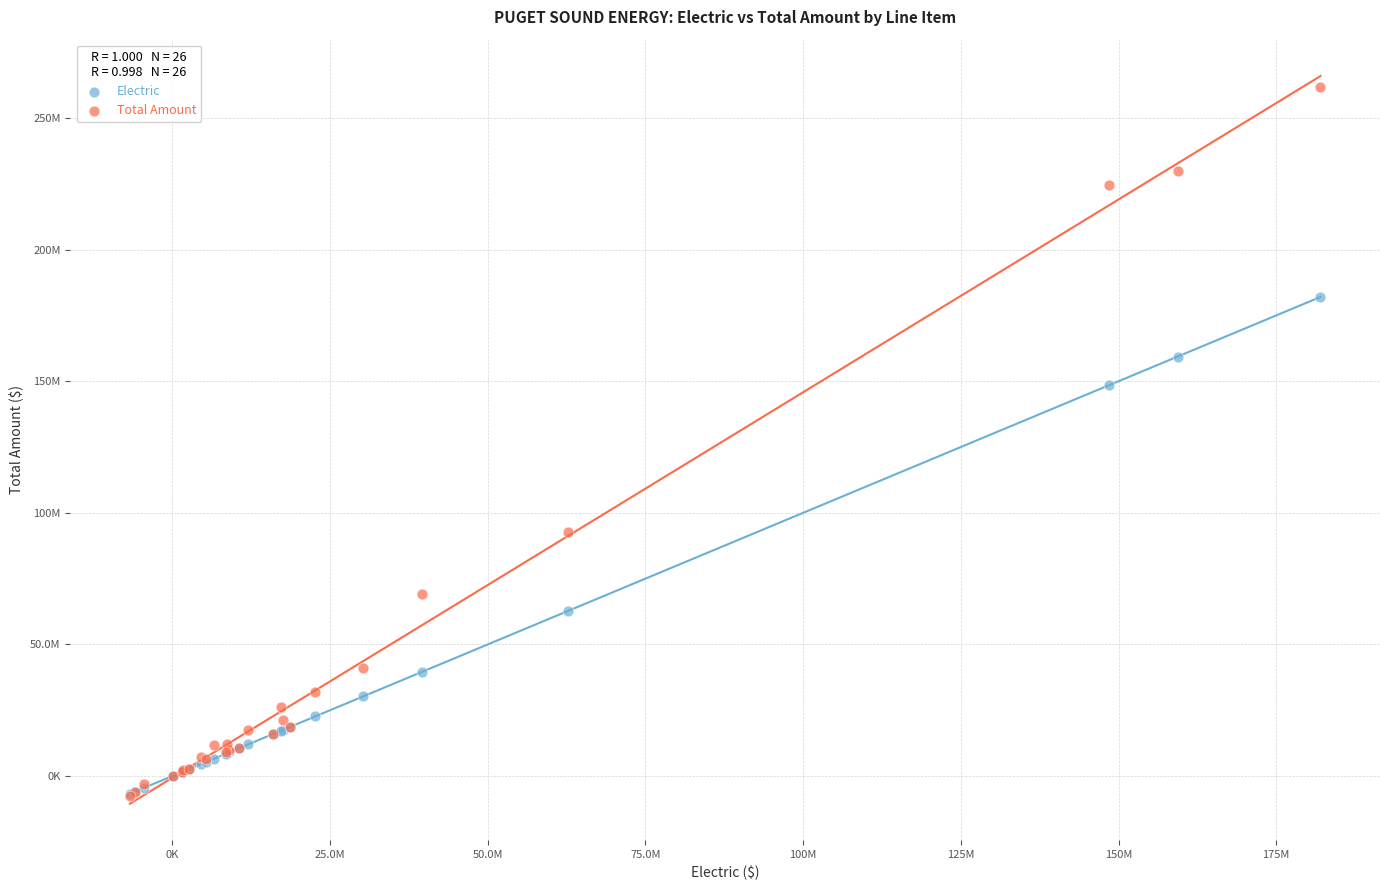

What are all the series names shown in the legend?

Electric, Total Amount